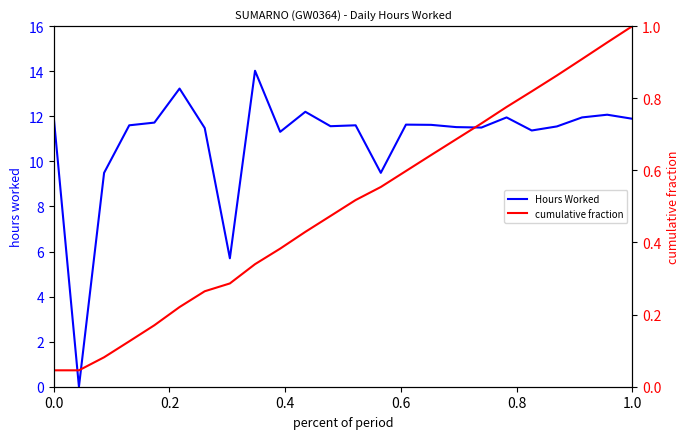

What is the greatest value displayed?

14.0